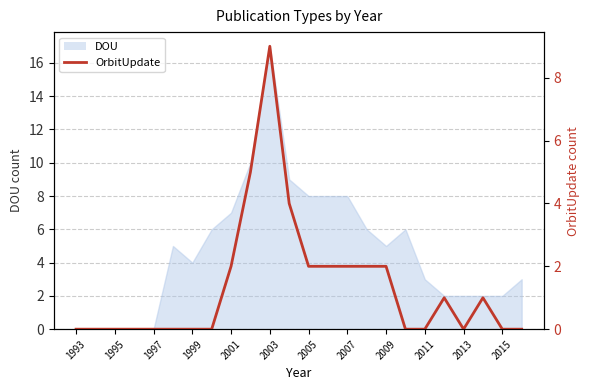

Is it true that DOU equals 3 at 2013?

False